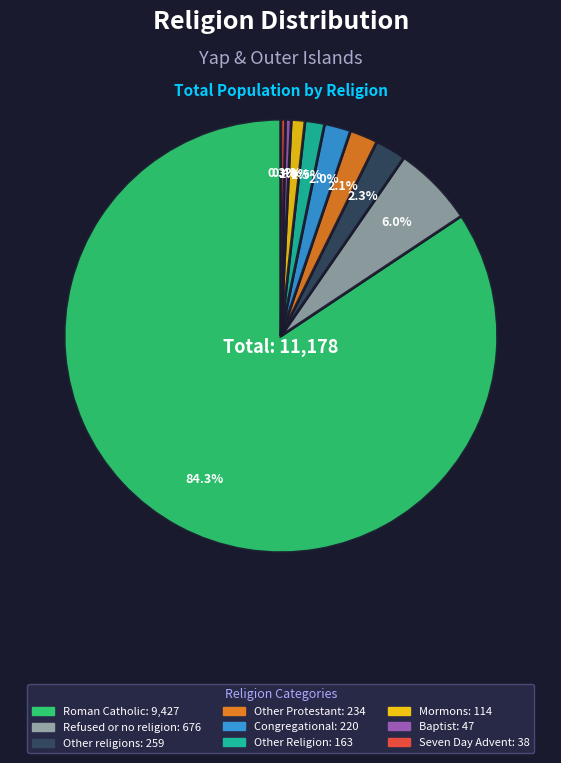

Is there a majority slice in this chart?

Yes